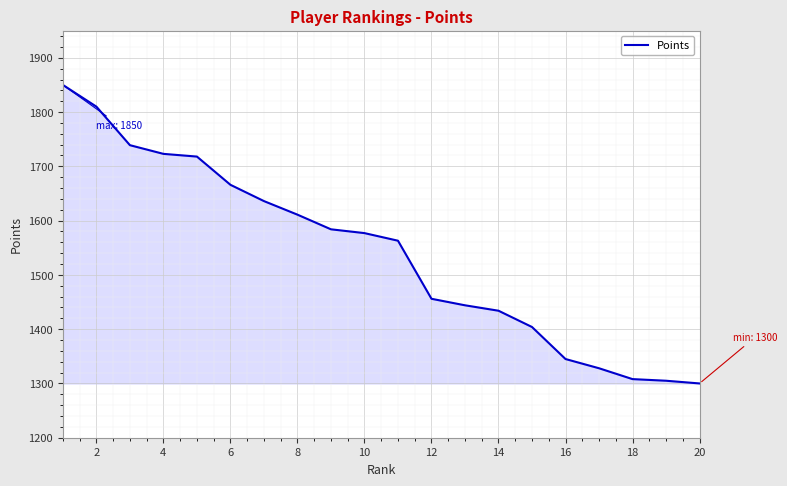

What is the greatest value displayed?

1850